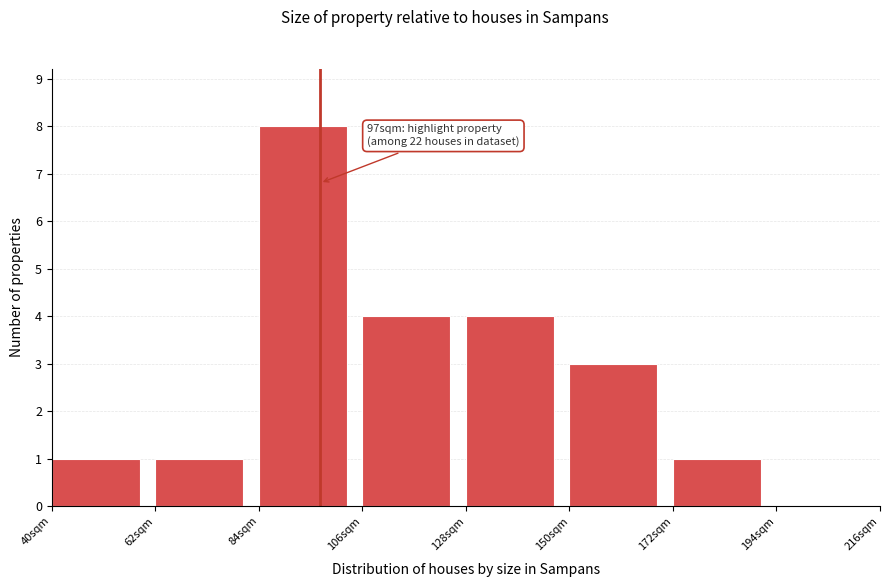

Over which range of the x-axis is the bar tallest?

84 to 106